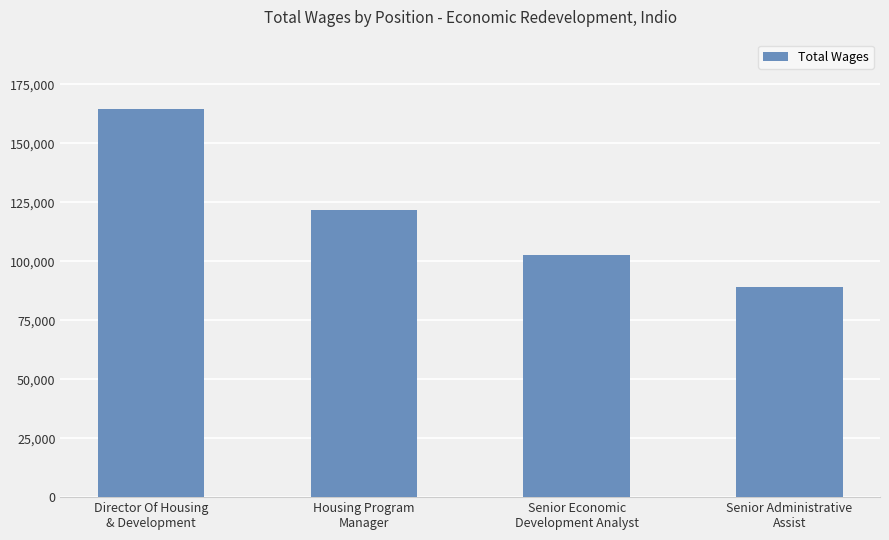

Rank the categories by value from lowest to highest.

Senior Administrative
Assist, Senior Economic
Development Analyst, Housing Program
Manager, Director Of Housing
& Development